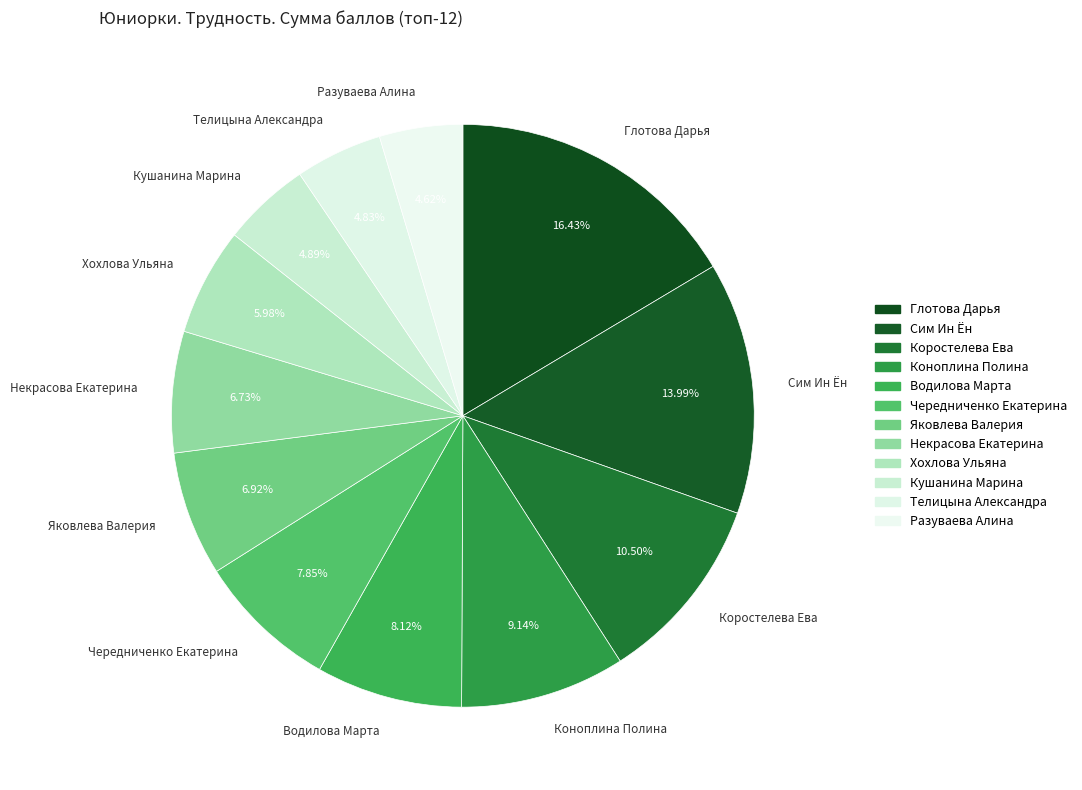

Between Водилова Марта and Глотова Дарья, which is larger?

Глотова Дарья